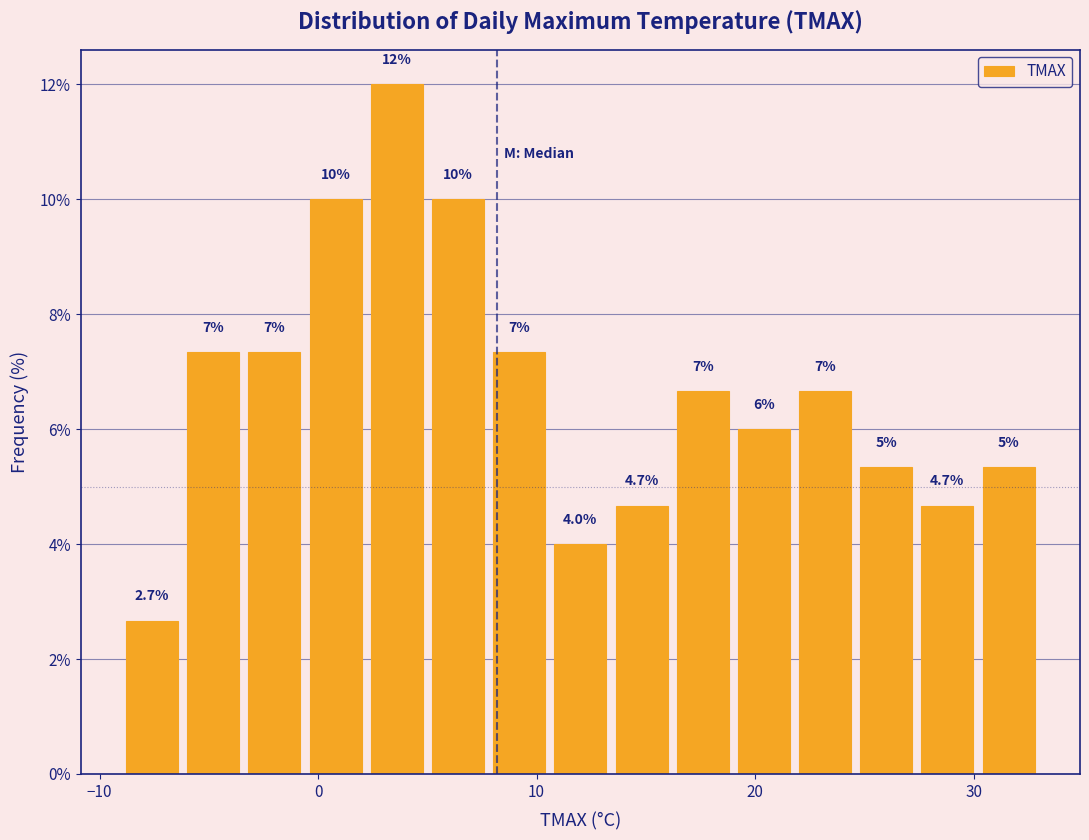

Around what value on the x-axis is the tallest bar? Give the approximate position of its centre, as read against the axis.

4